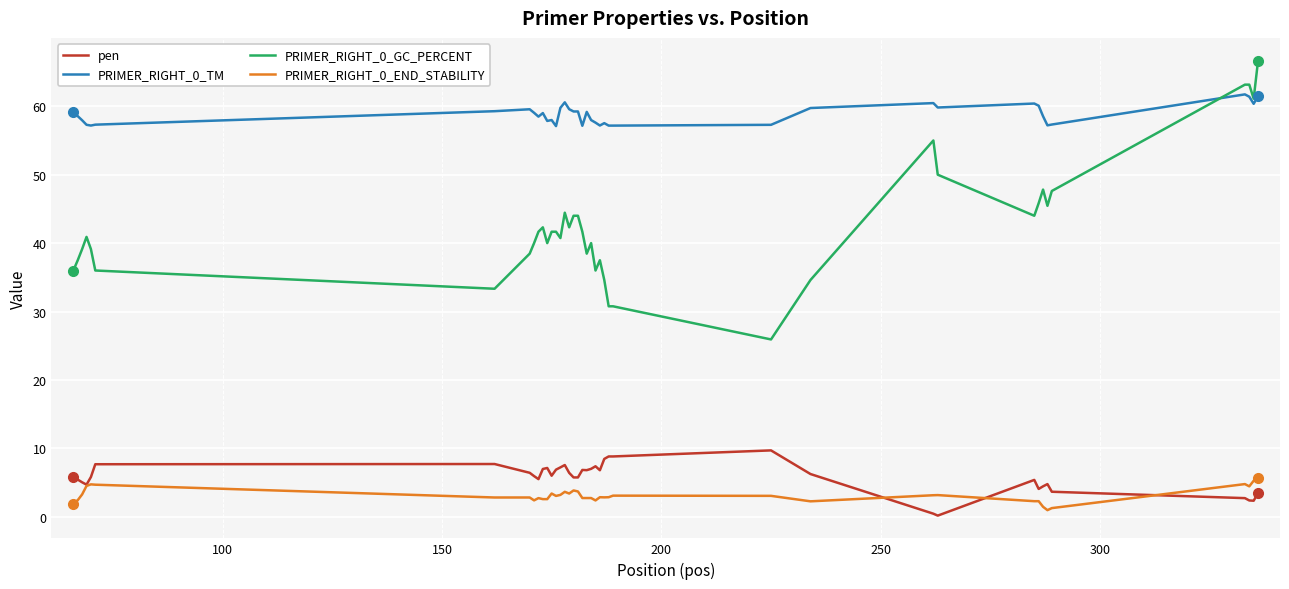

How many lines are shown in the chart?

4